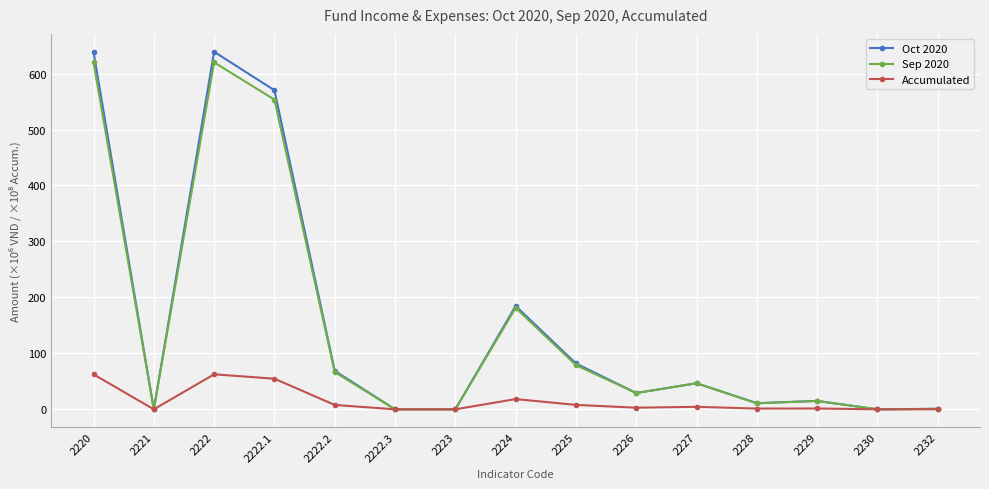

Between 2226 and 2232, which series saw the biggest shift?

Sep 2020